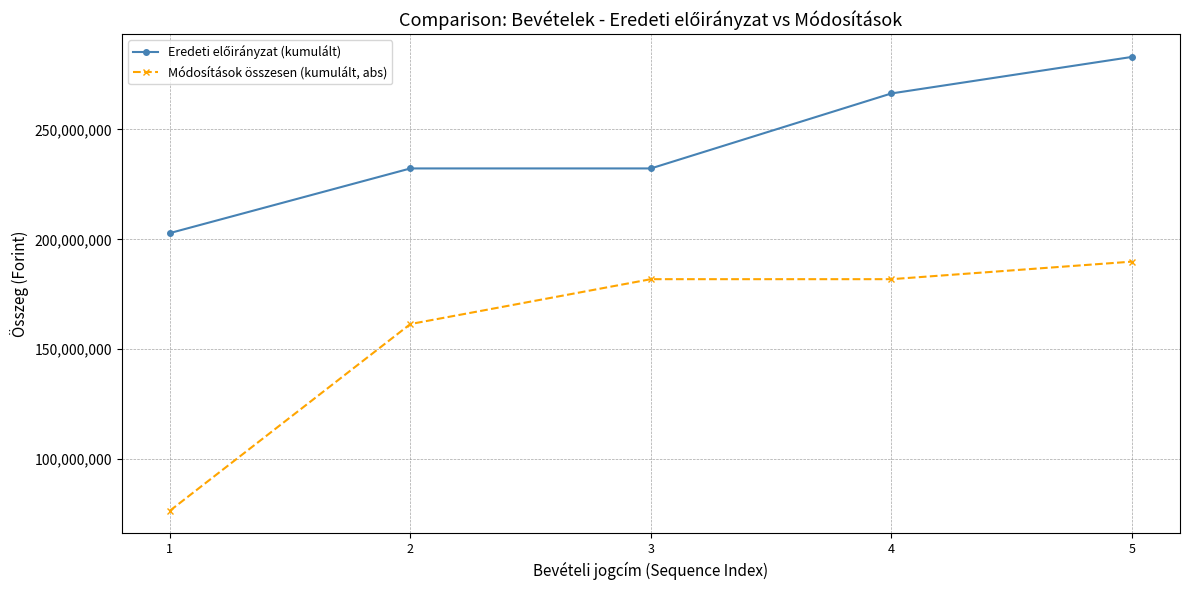

What is the approximate value of Módosítások összesen (kumulált, abs) at 3?

181856706